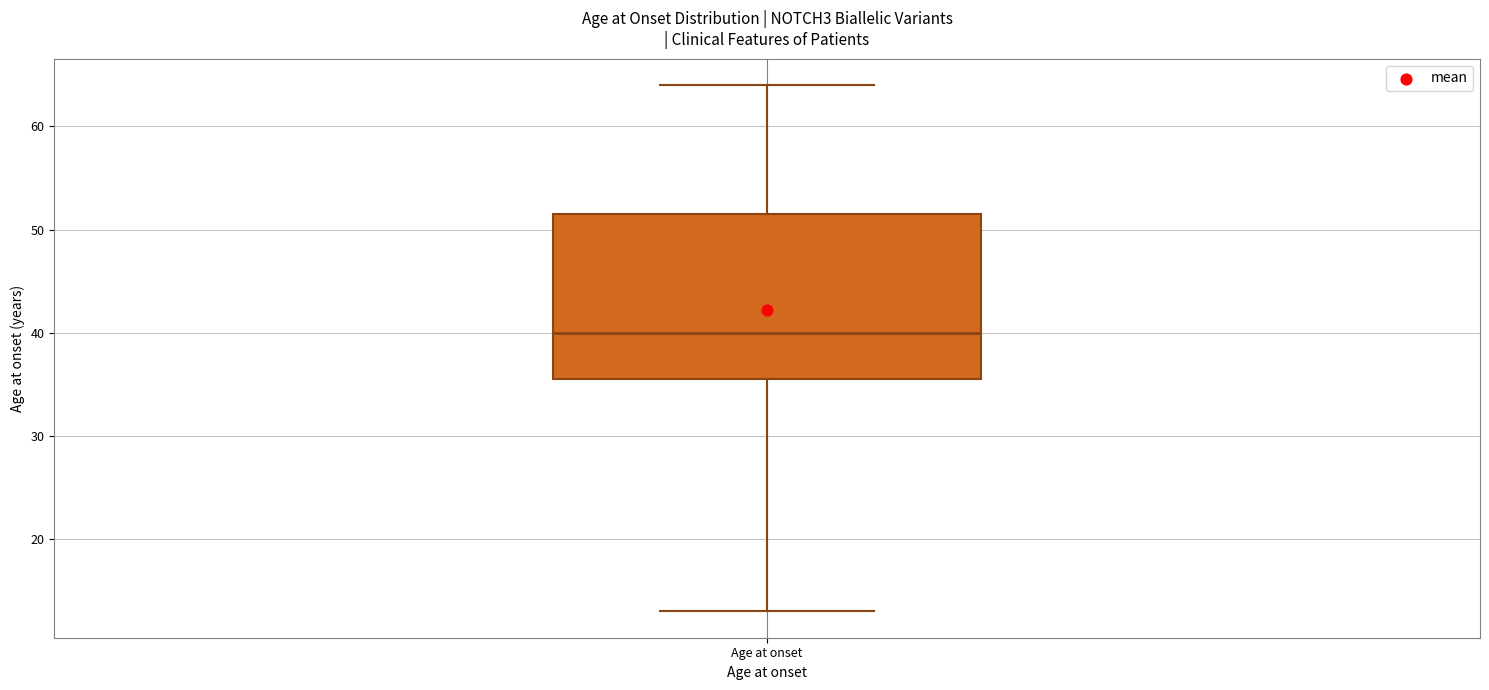

Where is the upper edge of the box for Age at onset on the y-axis? The values are not printed on the chart, so give them approximately, as read against the axis.

52